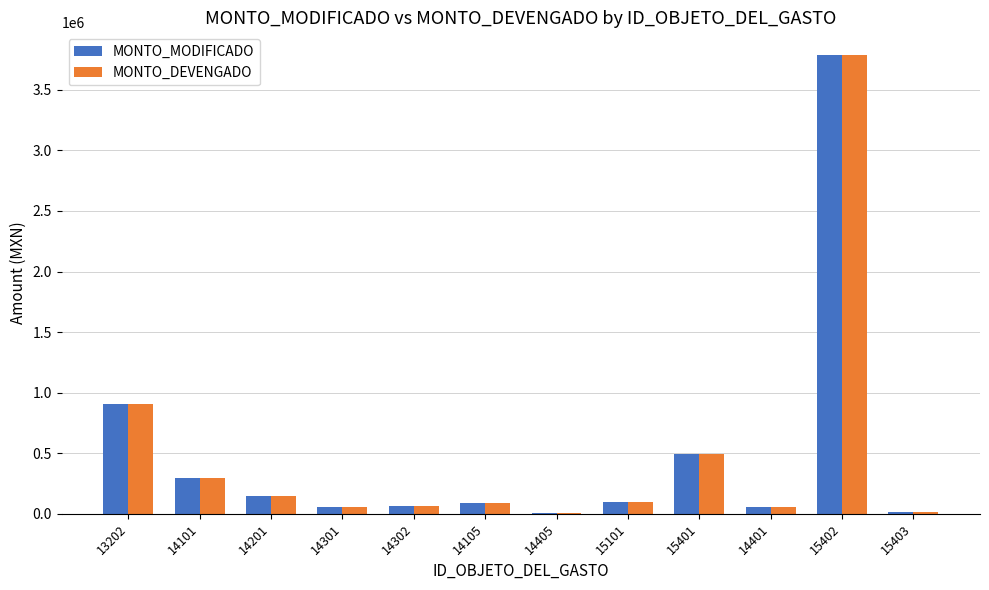

What is the maximum value for MONTO_DEVENGADO?

3785835